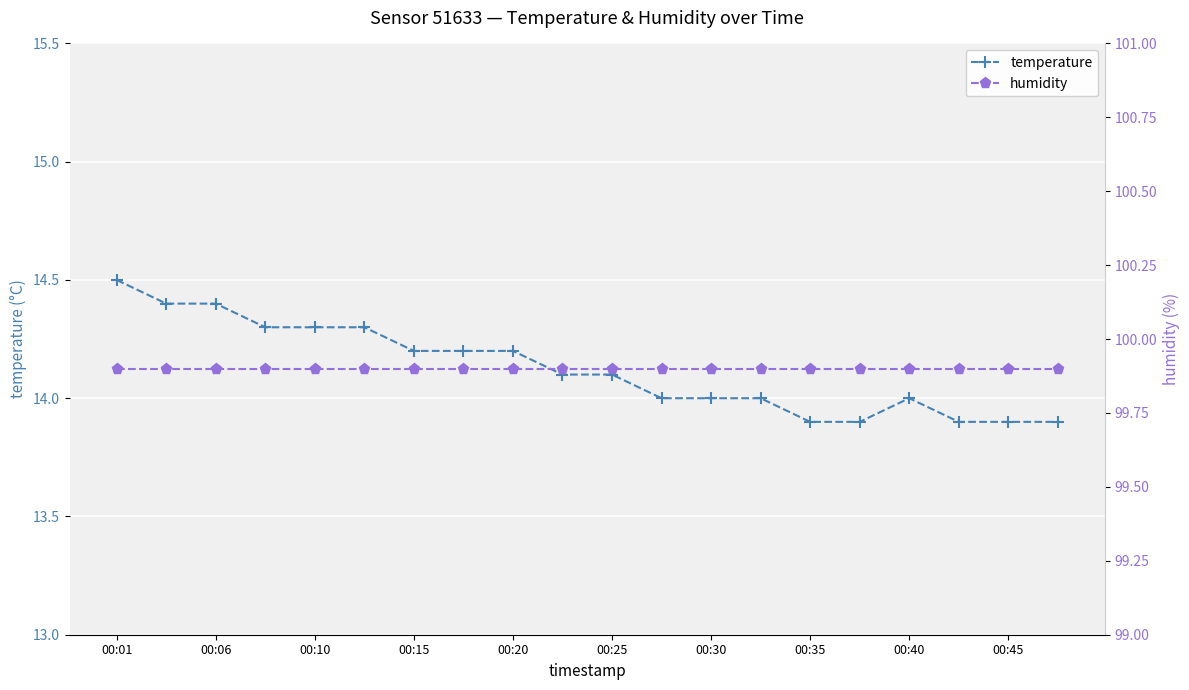

What is the maximum value for temperature?

14.5